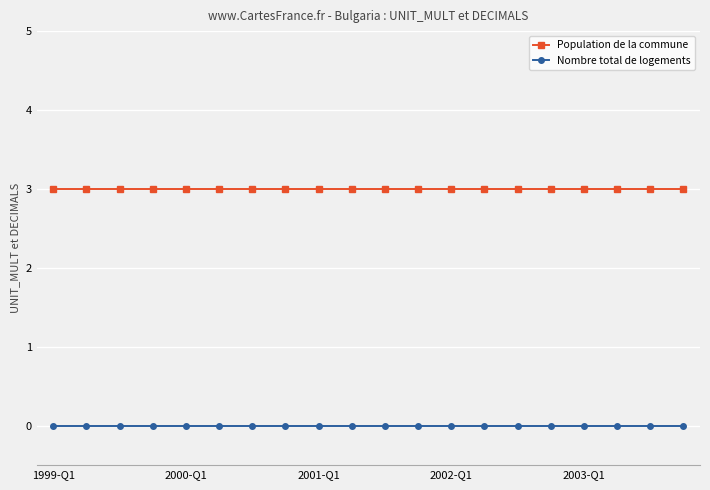

Count the number of data series in this chart.

2